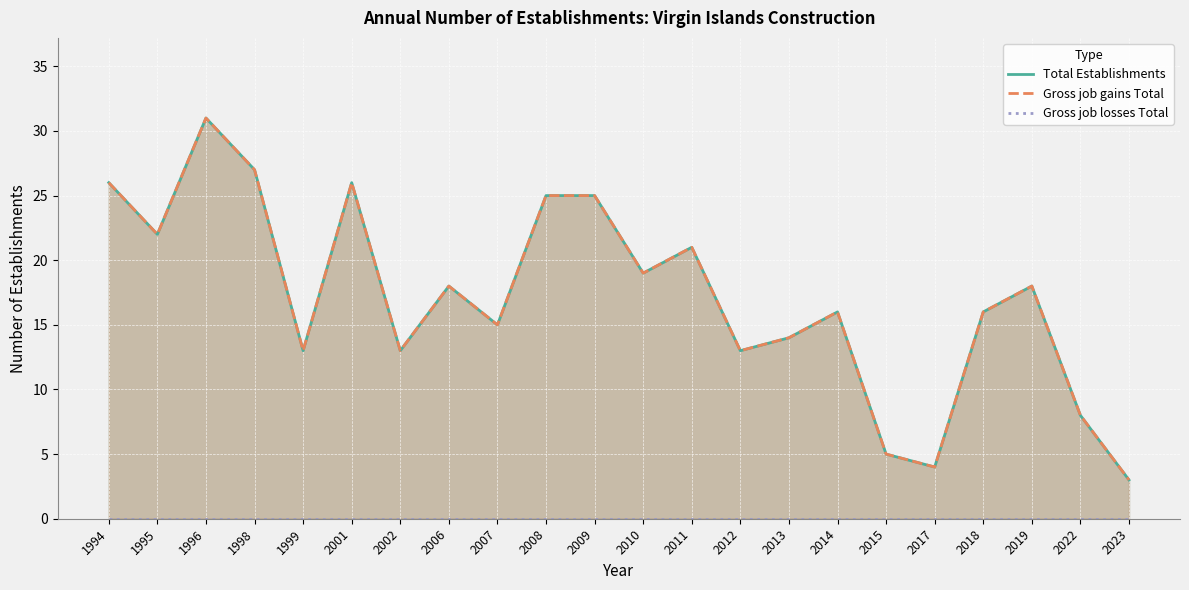

Is the value of Gross job gains Total at 2023 greater than the value of Total Establishments at 1996?

No